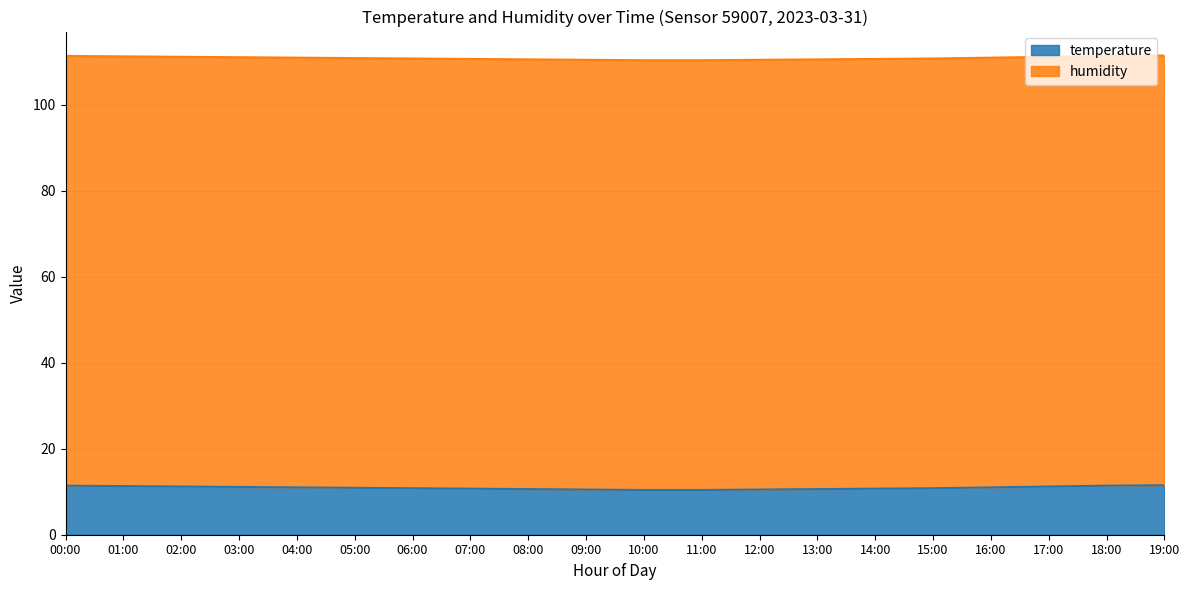

The value at 04:00 is 2.9. True or false?

False